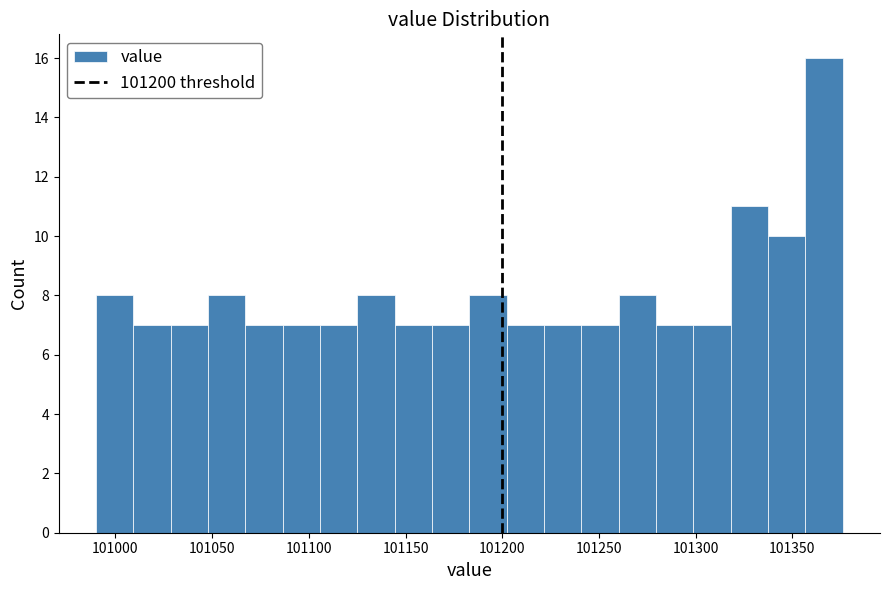

Around what value on the x-axis is the tallest bar? Give the approximate position of its centre, as read against the axis.

101365